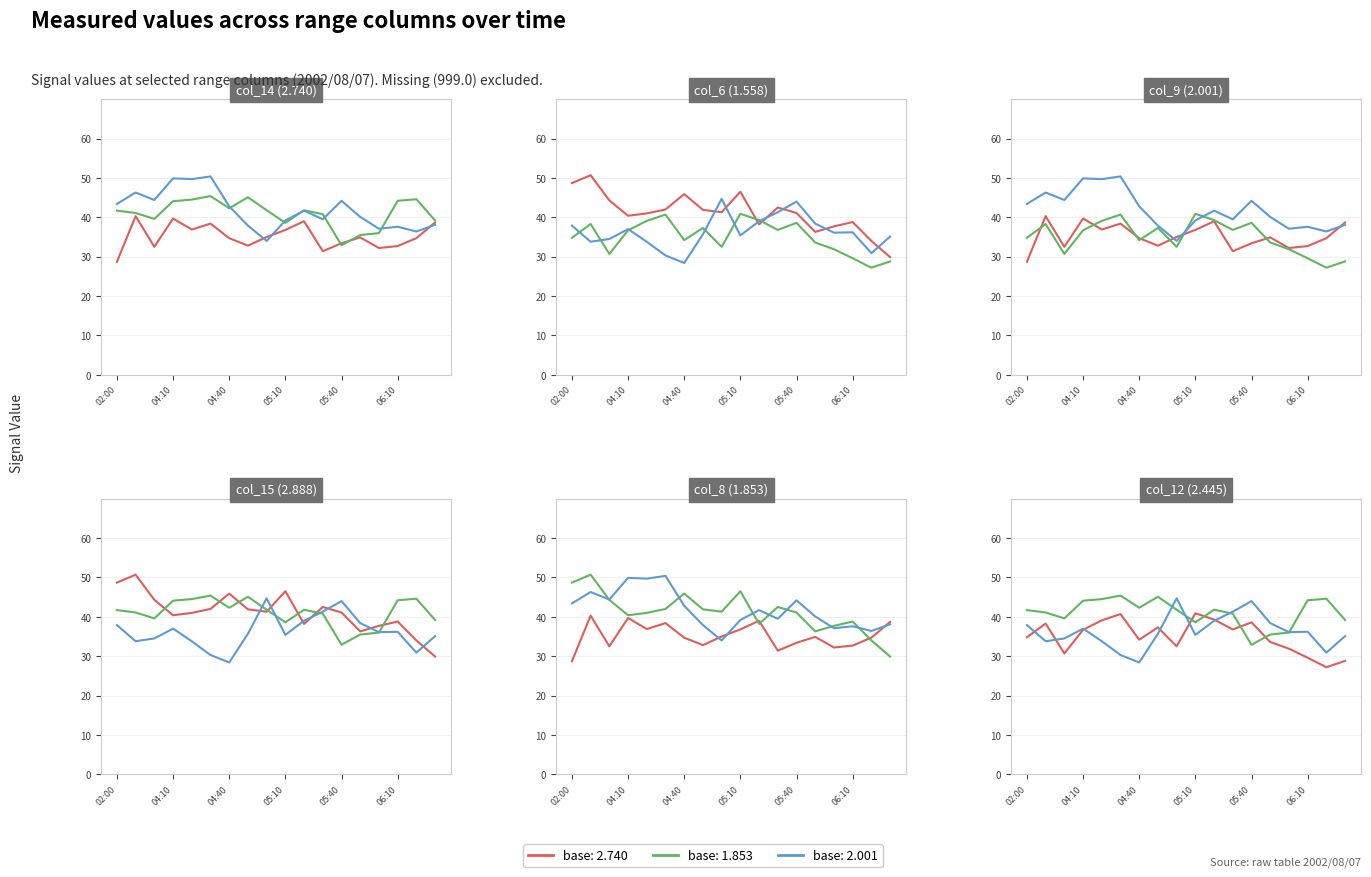

What is the difference between the maximum and minimum values in the 2.888 series?

13.7